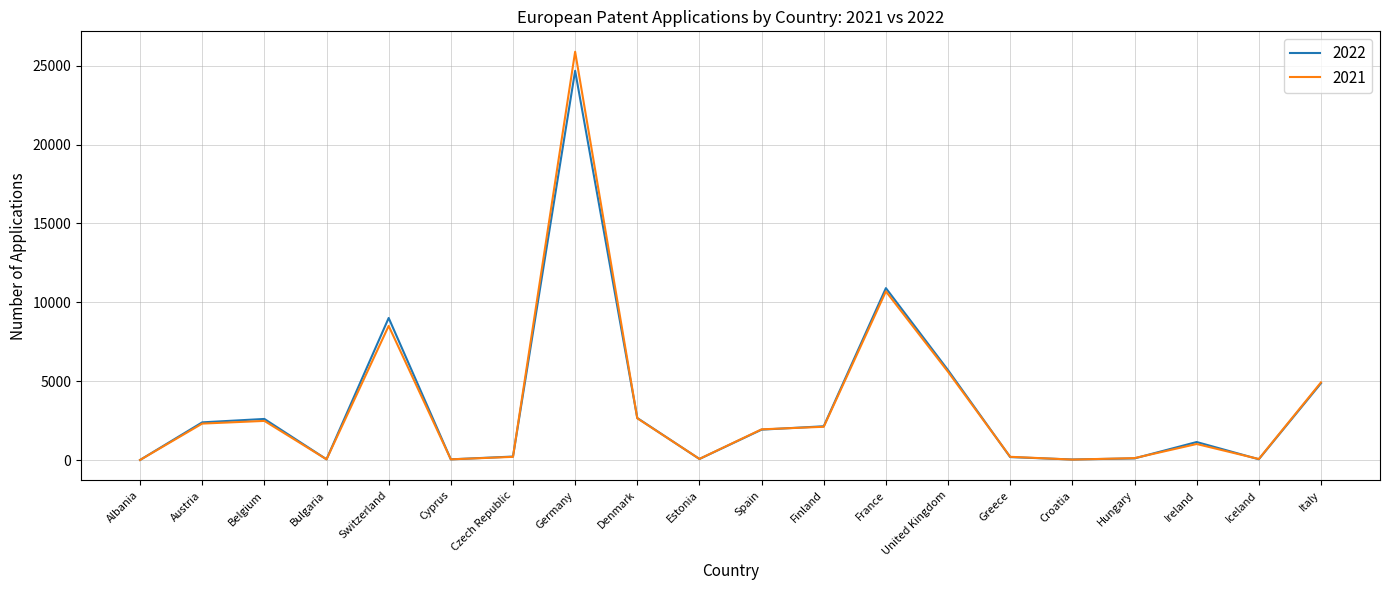

Rank the series by their maximum value, from lowest to highest.

2022, 2021